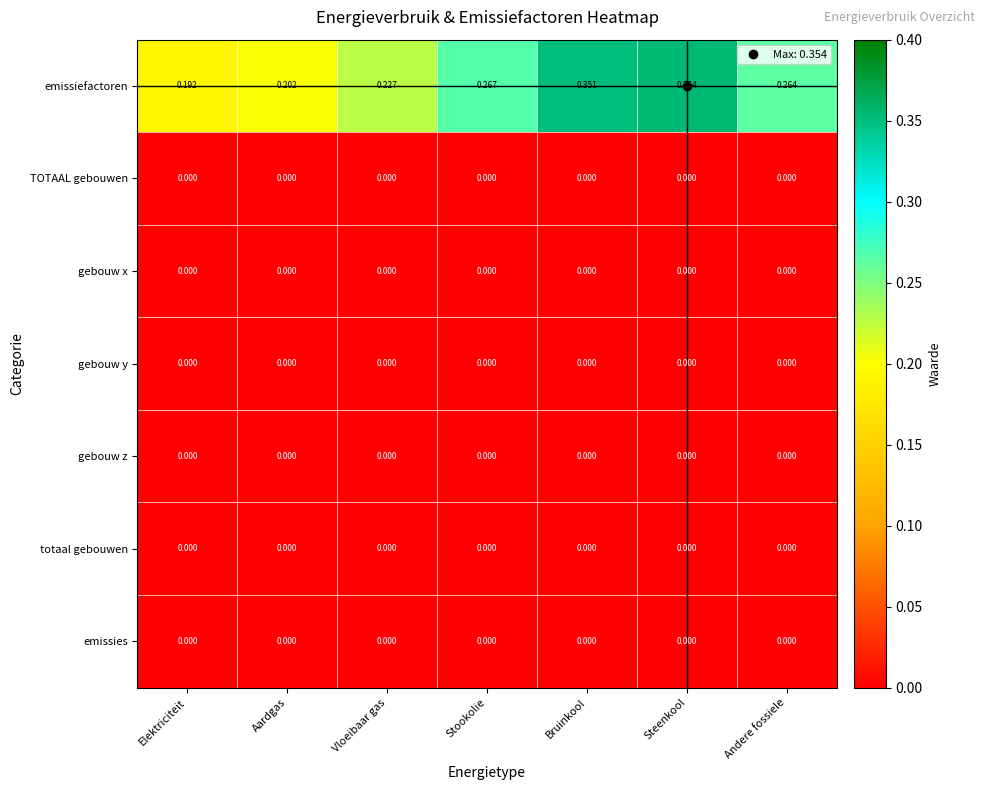

Rank the categories by emissiefactoren value from highest to lowest.

Steenkool, Bruinkool, Stookolie, Andere fossiele, Vloeibaar gas, Aardgas, Elektriciteit